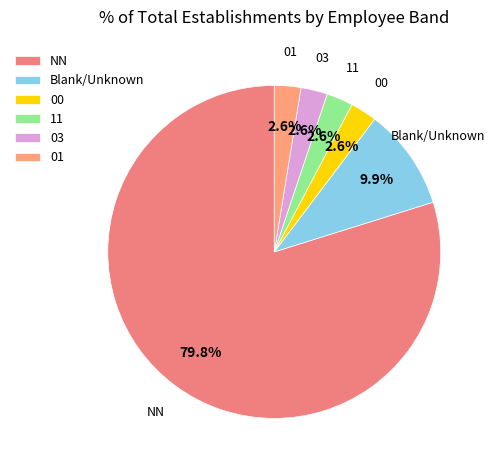

To the nearest percent, what is the difference between the 00 and 03 slice percentages?

0%